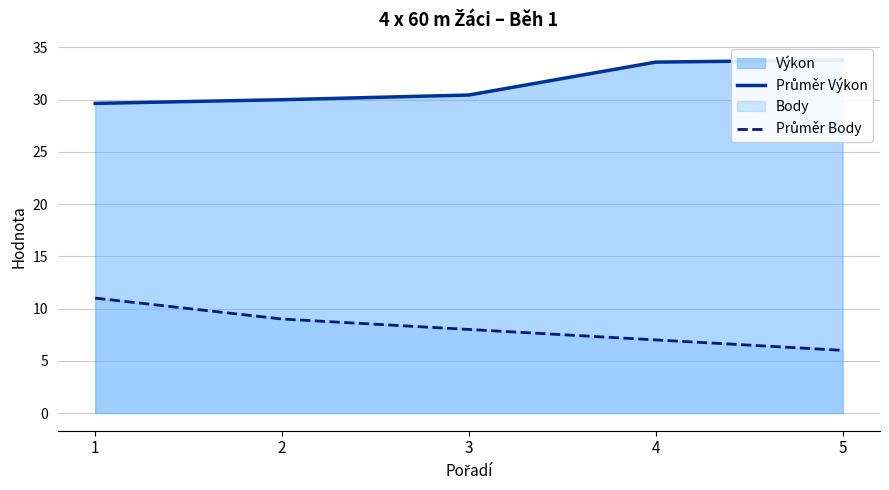

Reading left to right, list all the values displayed in this chart.

Průměr Výkon: 29.6	30.0	30.4	33.6	33.8
Průměr Body: 11.0	9.0	8.0	7.0	6.0